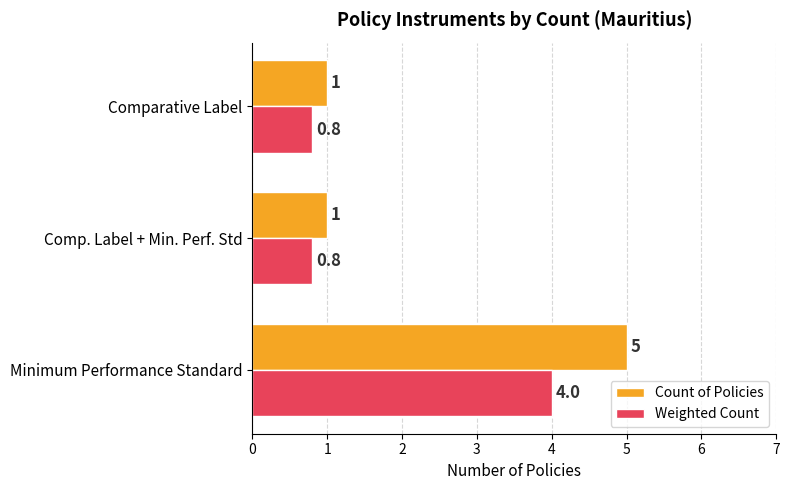

Rank the series by their maximum value, from lowest to highest.

Weighted Count, Count of Policies